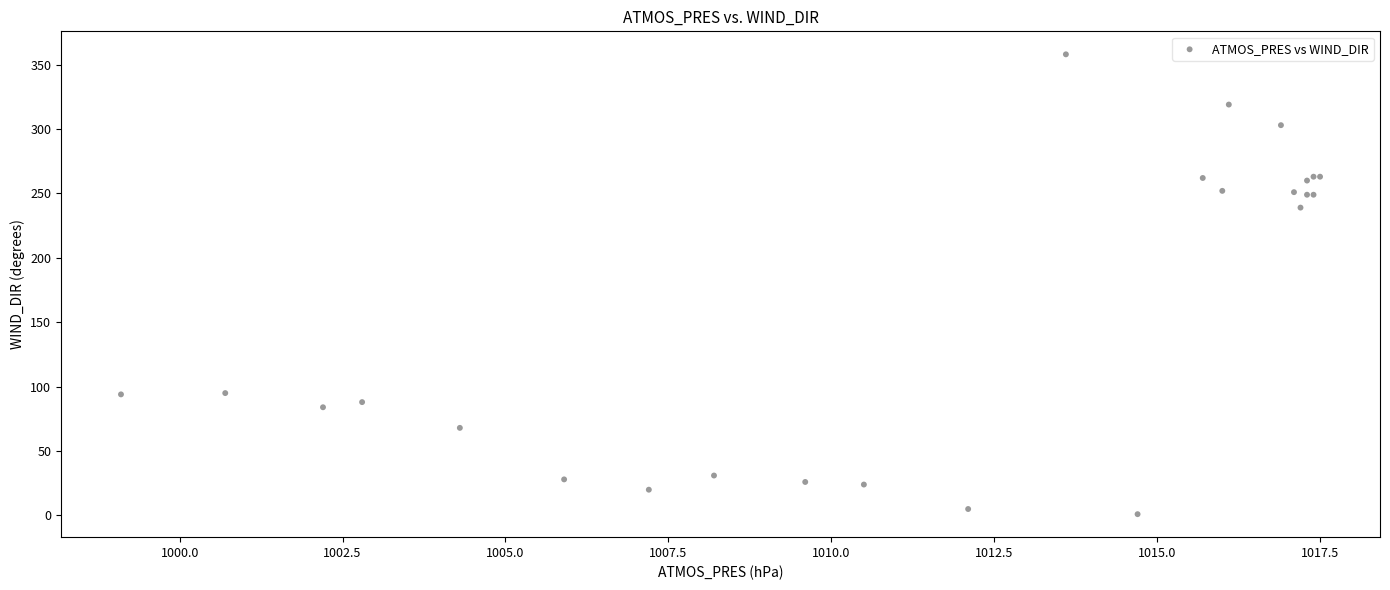

What Y value in the scatter plot is closest to 179?

239